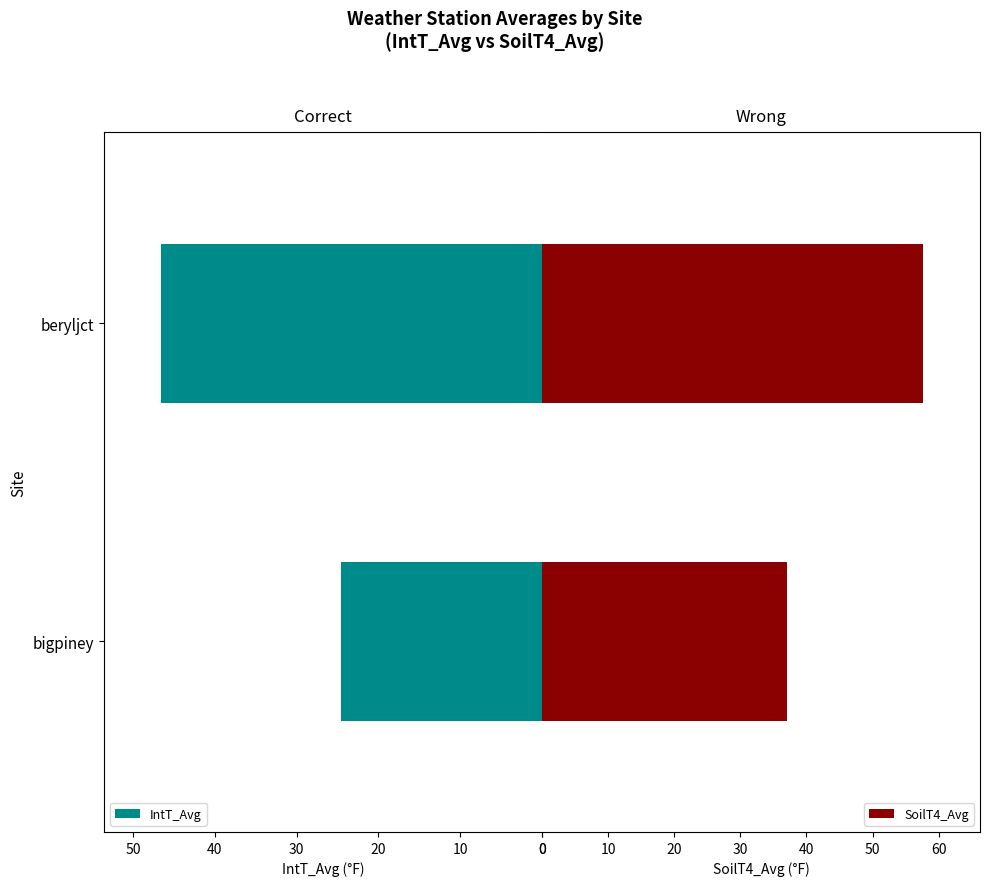

Are the bars grouped side by side (vs. stacked)?

Yes